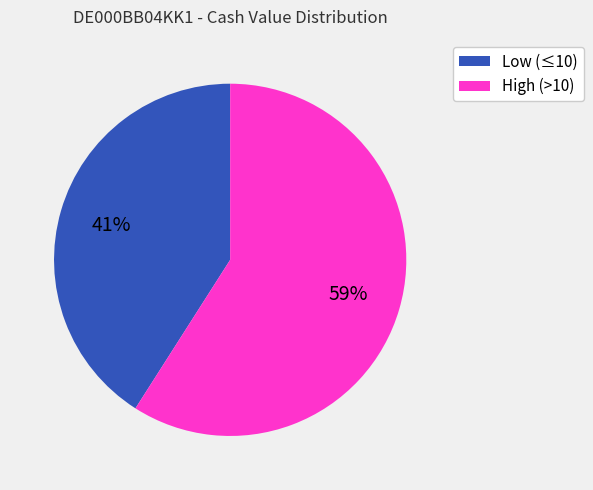

To the nearest percent, what is the difference between the largest and smallest slice percentages?

18%